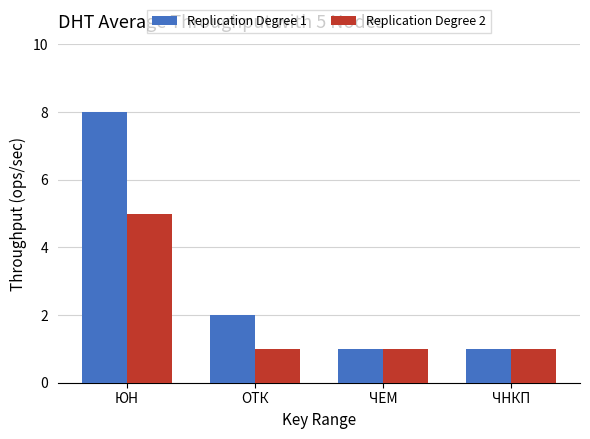

Rank the series by their maximum value, from highest to lowest.

Replication Degree 1, Replication Degree 2